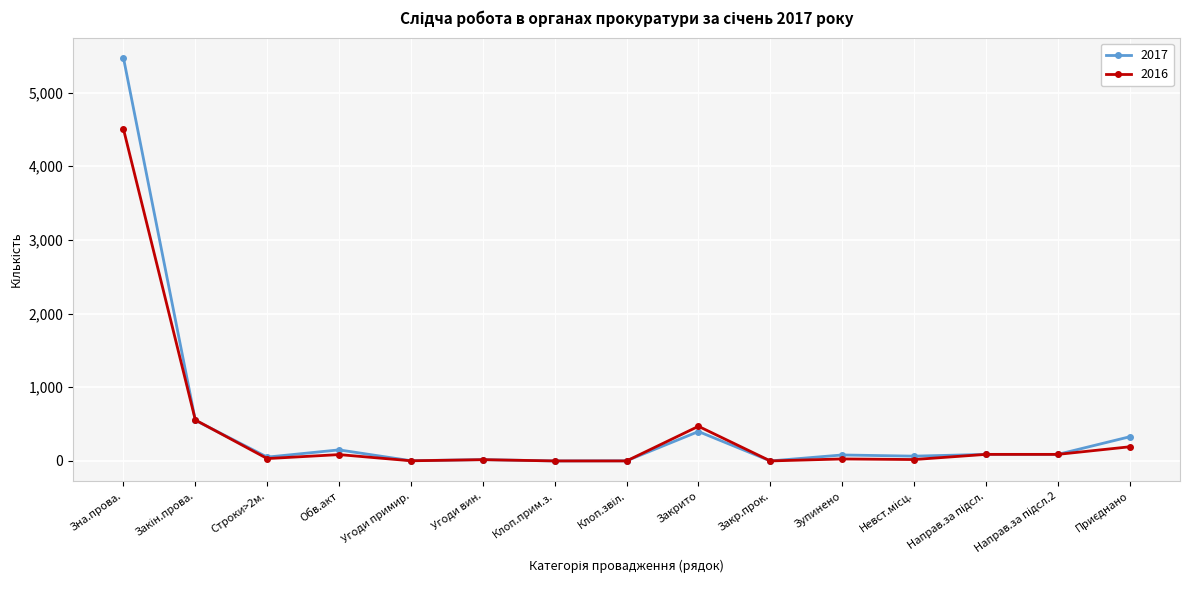

Which series has the widest spread of values?

2017